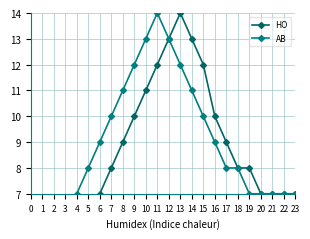

Rank the categories by HO value from highest to lowest.

13, 12, 14, 11, 15, 10, 9, 16, 8, 17, 7, 18, 19, 6, 20, 21, 22, 23, 5, 4, 3, 2, 0, 1